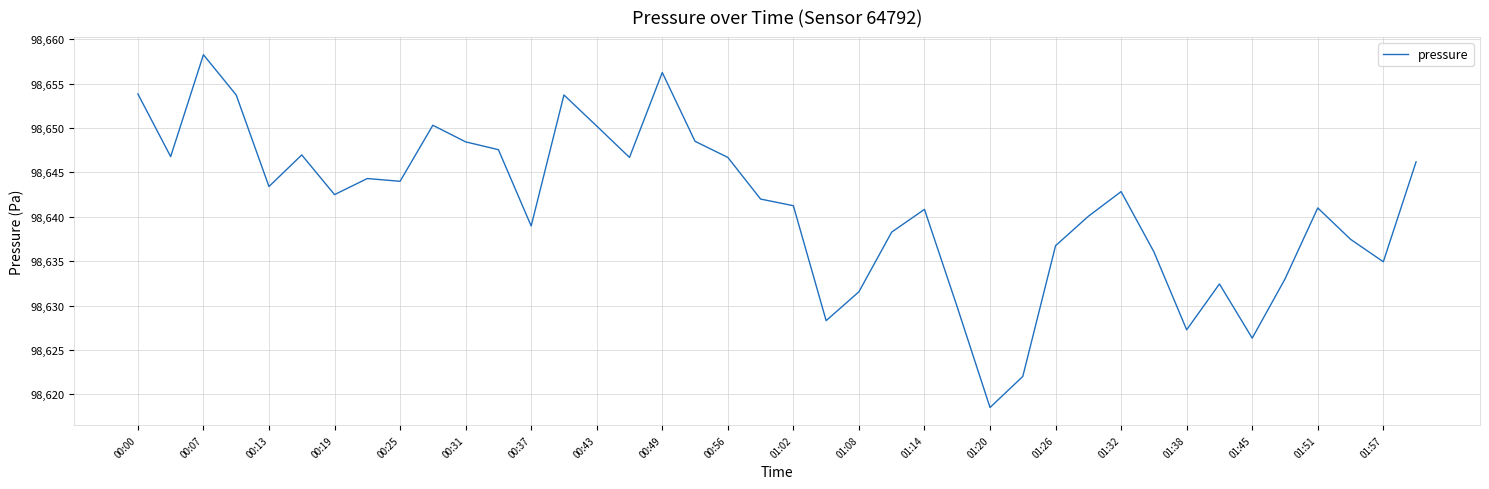

What is the minimum value shown in the chart?

98618.5